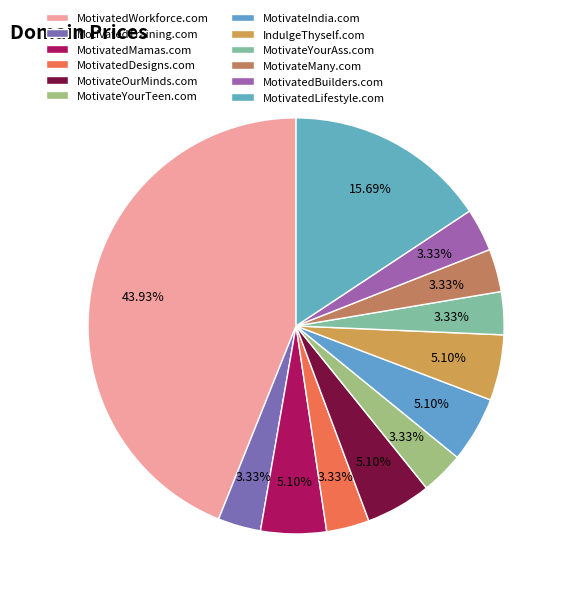

Count the number of slices in the pie.

12